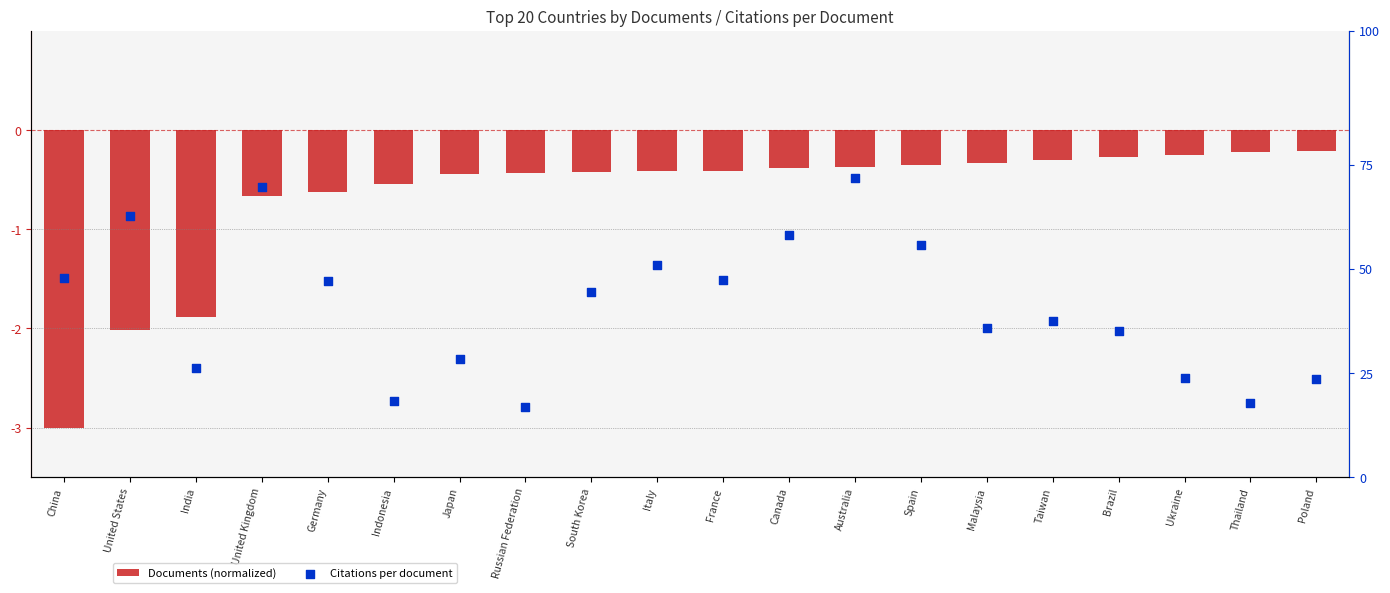

Which series contains the lowest Y value?

Documents (normalized)